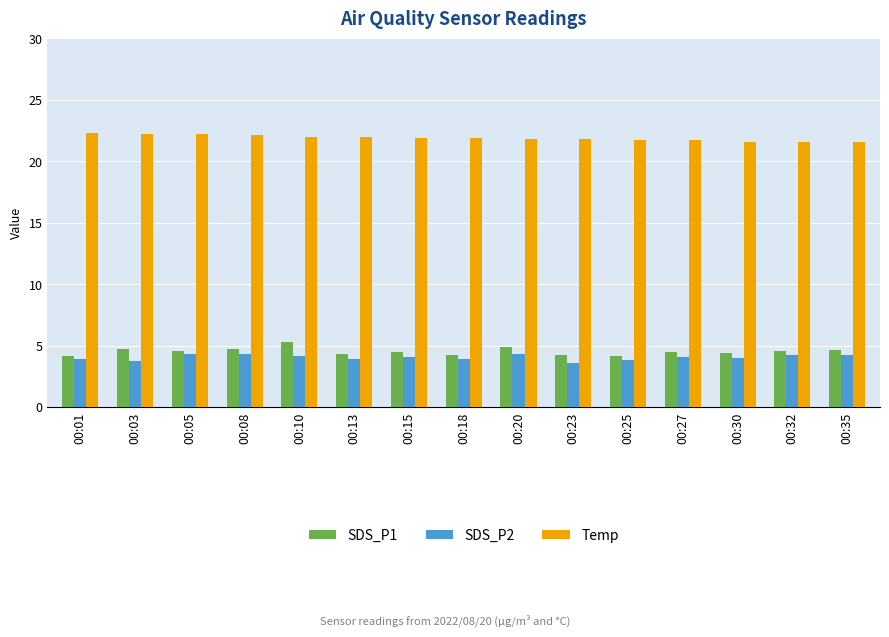

Are the bars grouped side by side (vs. stacked)?

Yes